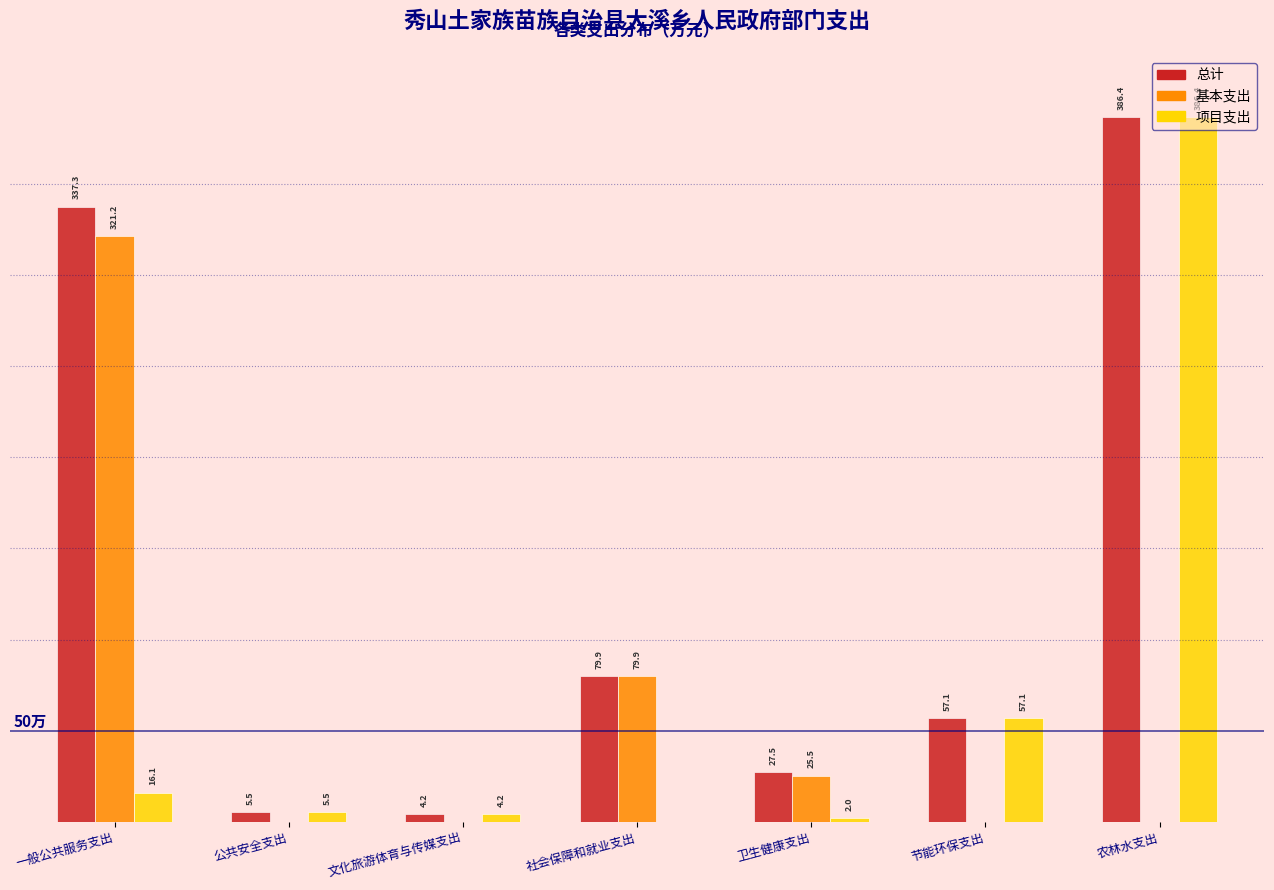

At which label is 总计 closest to 195?

社会保障和就业支出